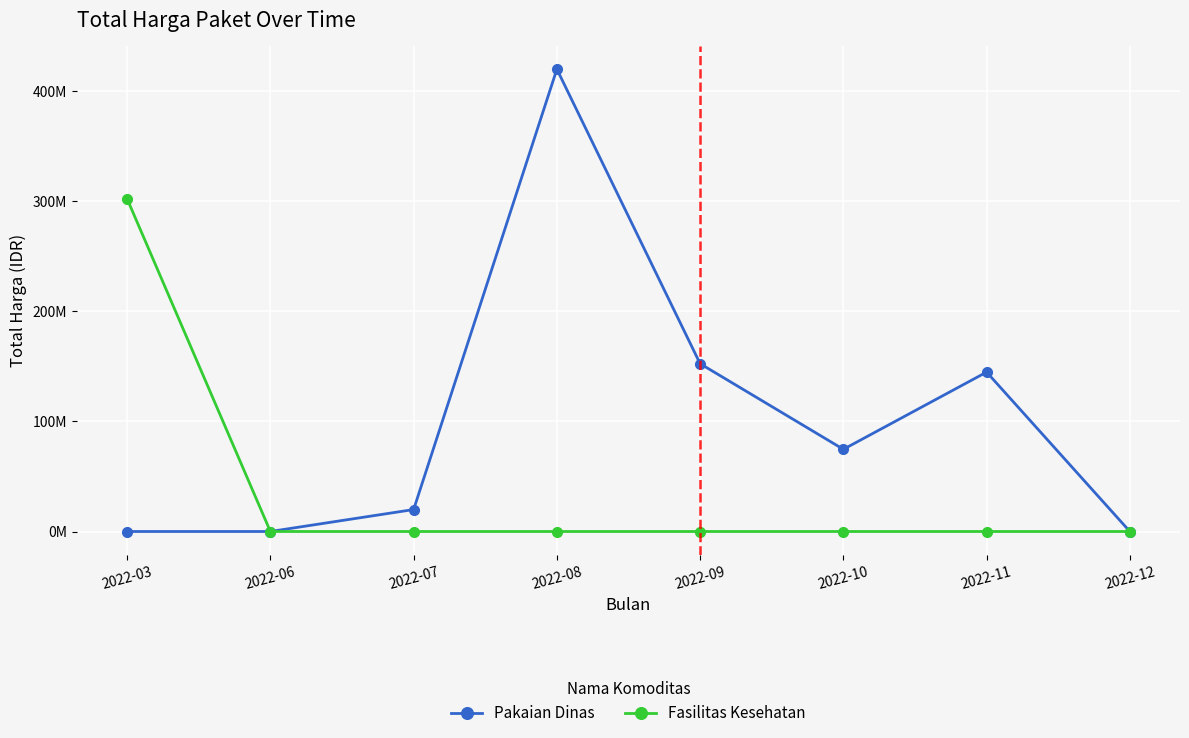

The value of Fasilitas Kesehatan at 2022-08 is 134027968. True or false?

False